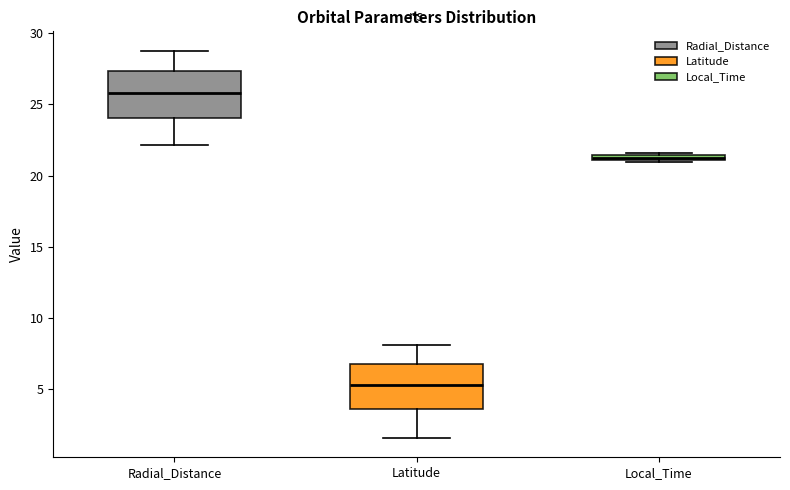

Which box has the highest median line?

Radial_Distance